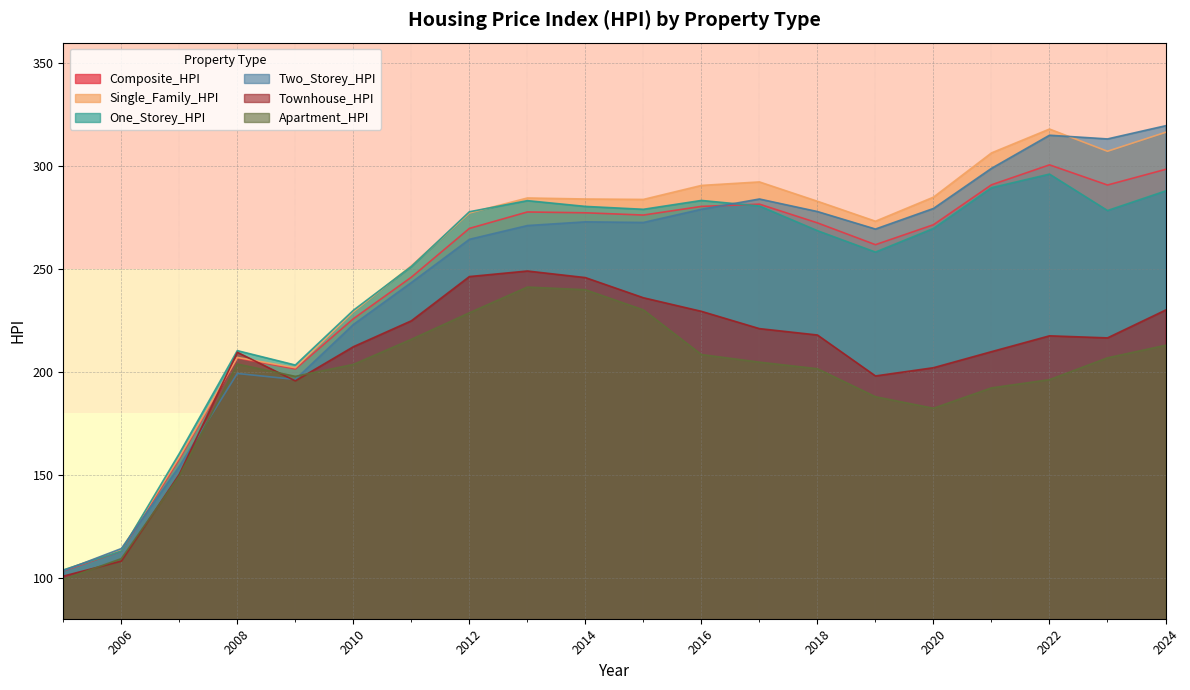

What is the total value across all series at 2013?

1606.7